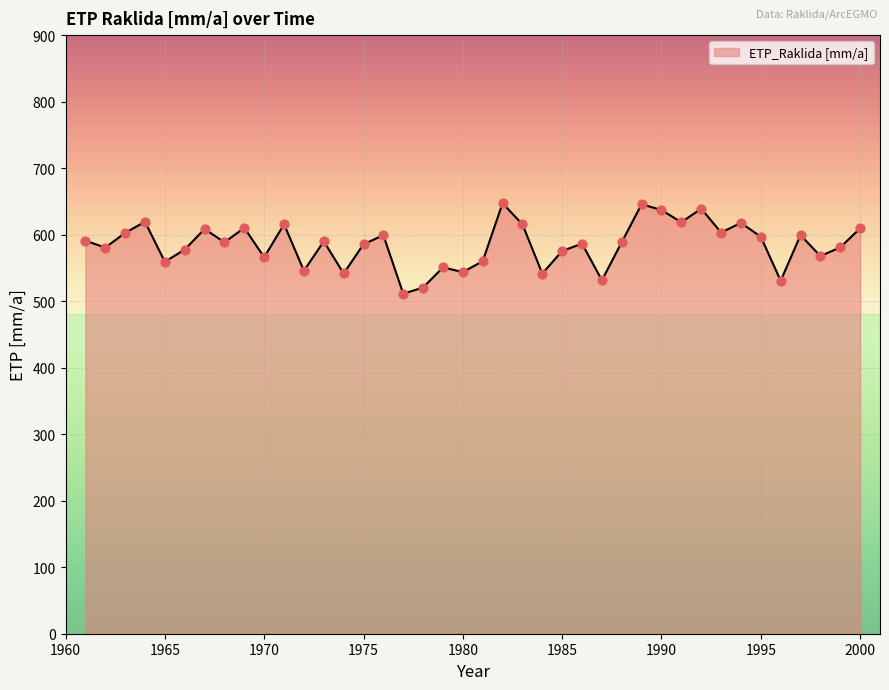

What is the difference between the maximum and minimum values?

136.0